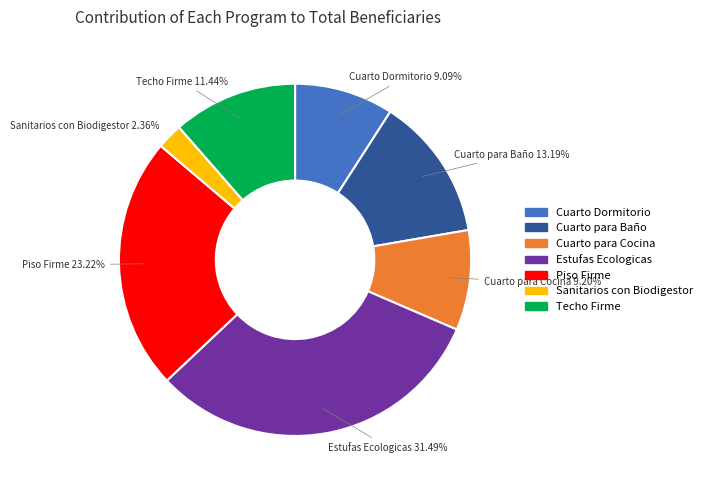

How many slices are in this pie chart?

7